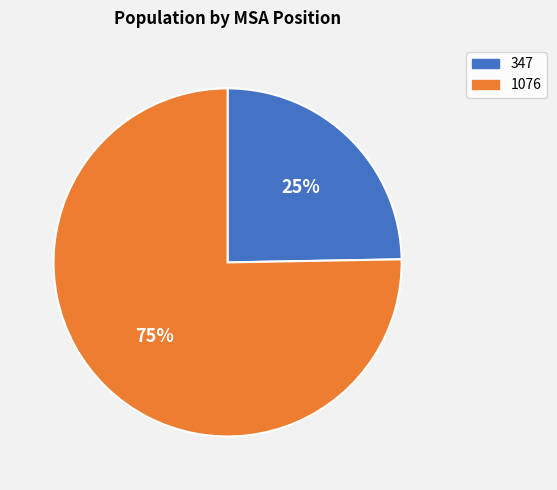

Is the sum of 1076 and 347 greater than half?

Yes